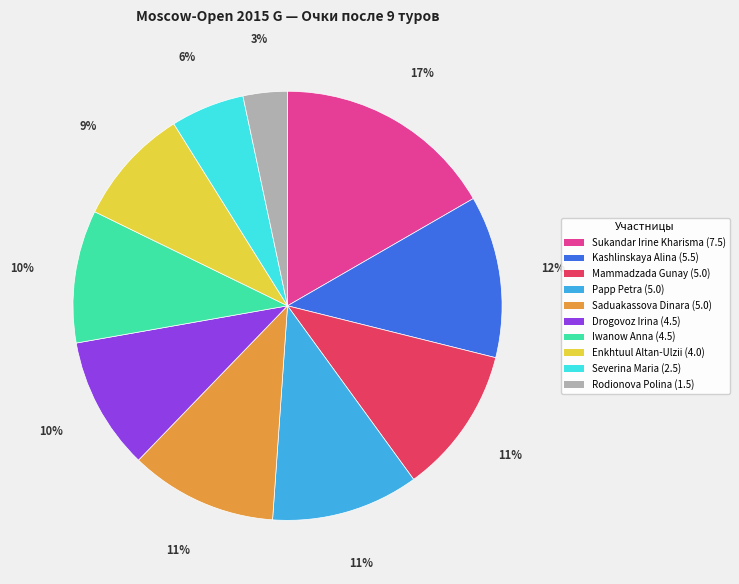

Combined, do Drogovoz Irina and Severina Maria account for over 50%?

No